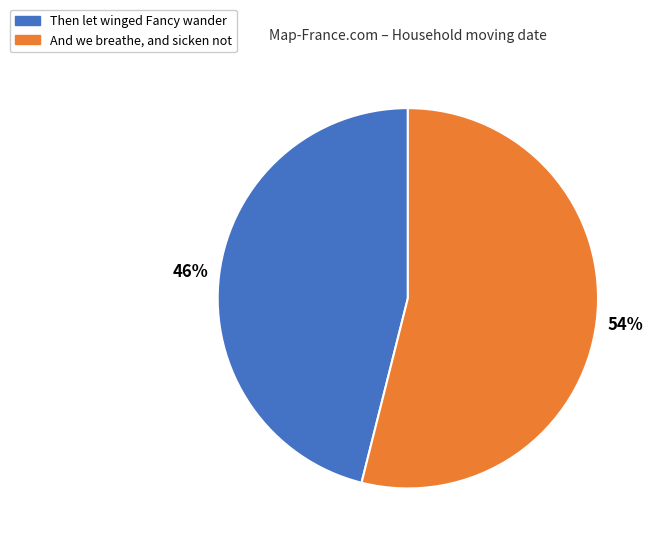

Which slice is the largest?

And we breathe, and sicken not